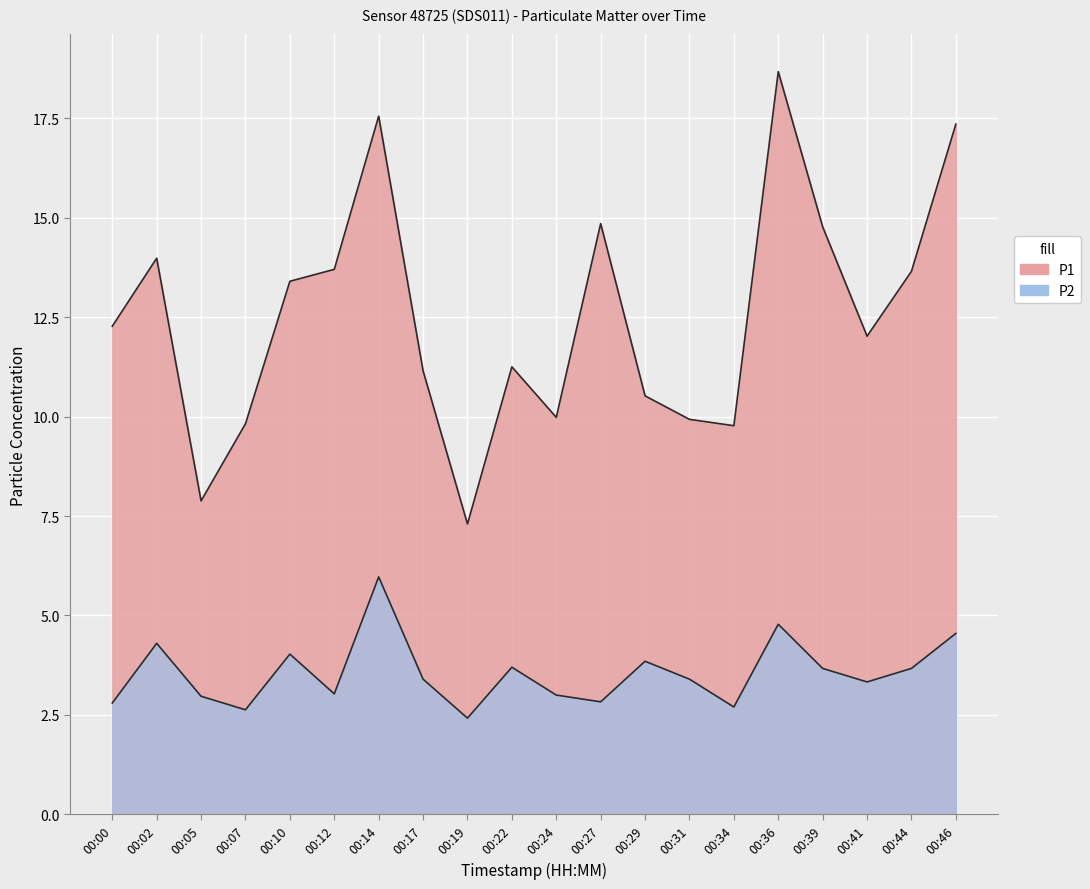

What is the value of the P2 point at the 11th from the left?

3.0